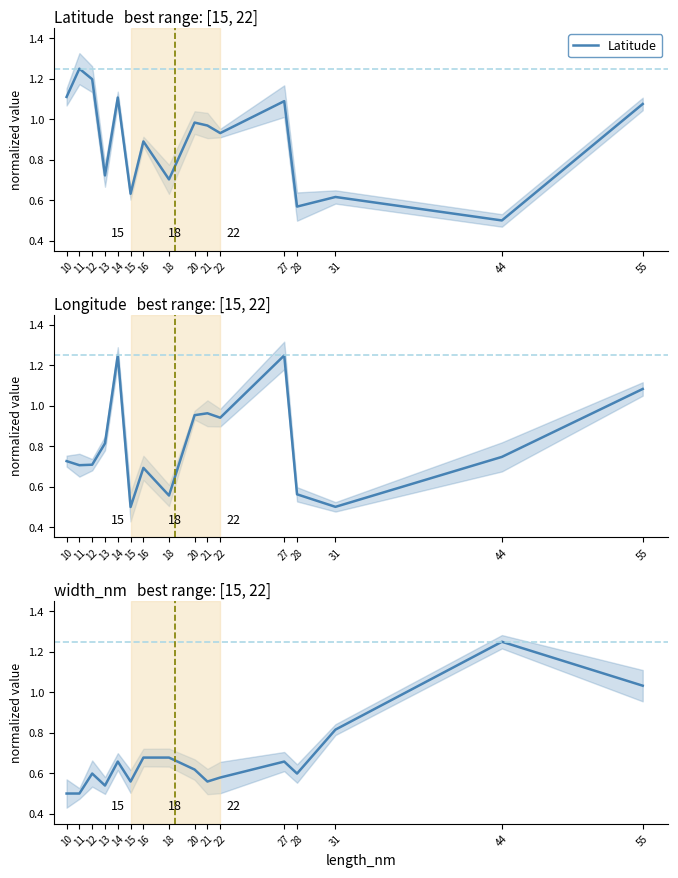

Is the value of Longitude at 31 greater than the value of width_nm at 22?

No